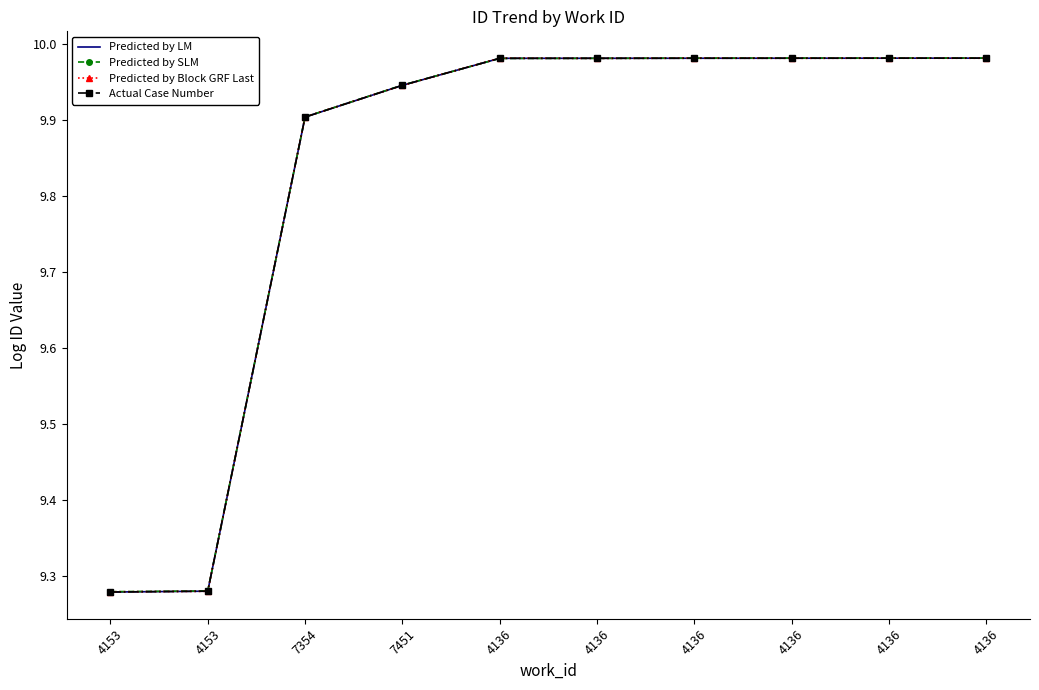

How many lines are shown in the chart?

4